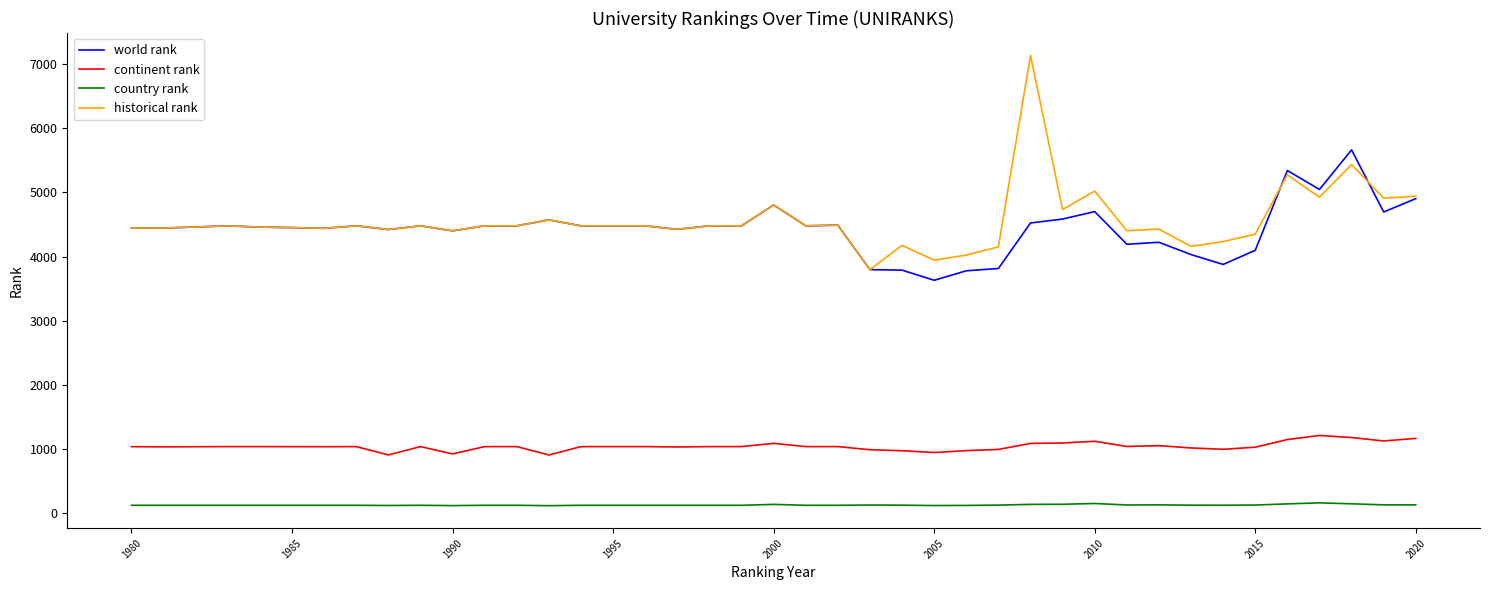

True or false: country rank and continent rank cross at least once.

False